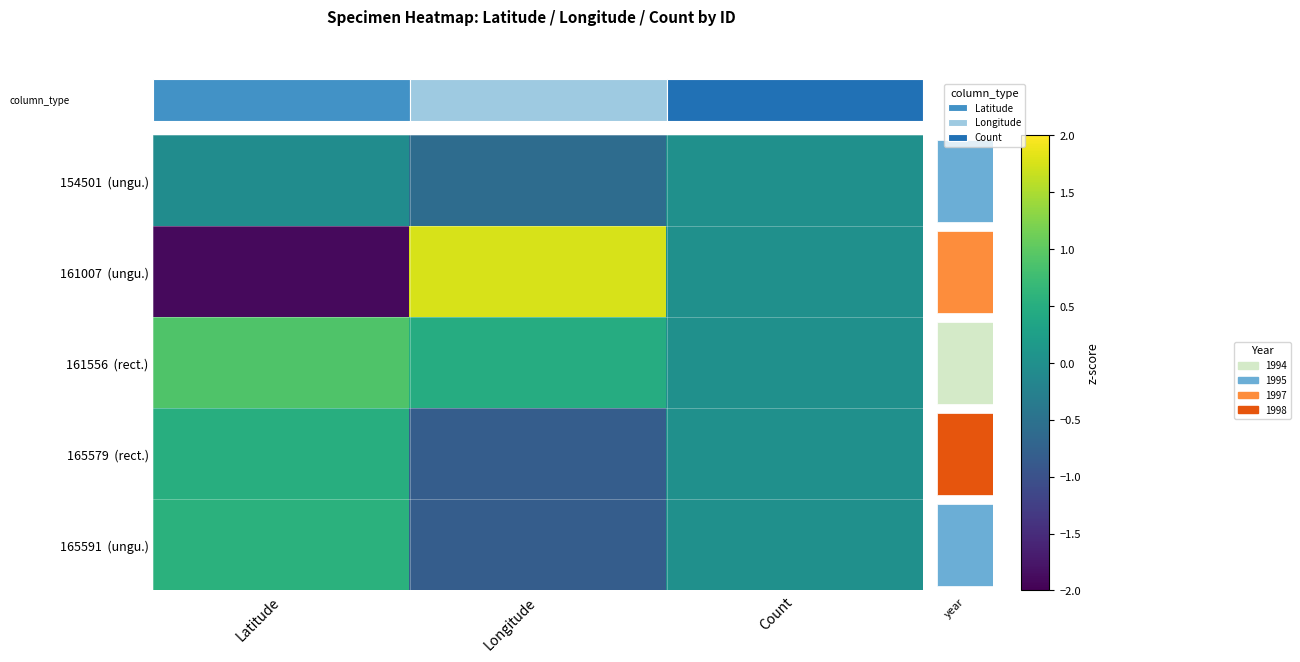

At Count, list the series in order from largest to smallest.

154501 (ungu.), 161007 (ungu.), 161556 (rect.), 165579 (rect.), 165591 (ungu.)